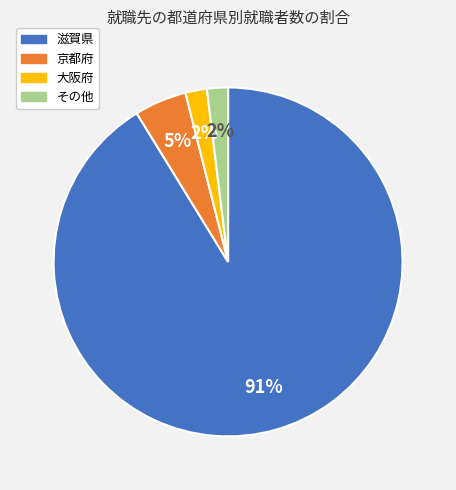

Between 大阪府 and 京都府, which is larger?

京都府